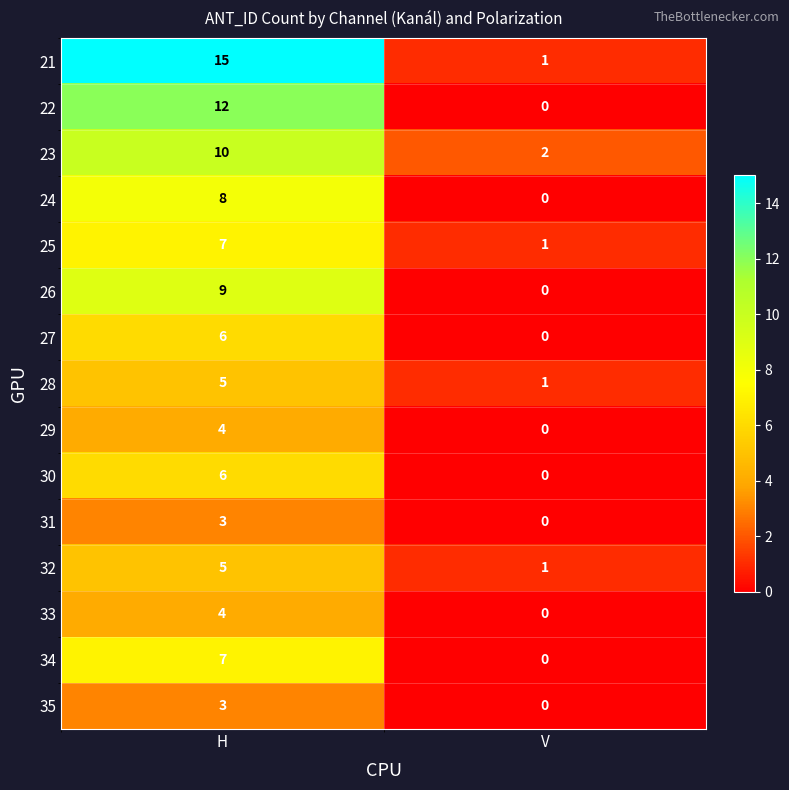

Reading left to right, extract all data points from this chart.

21: H=15	V=1
22: H=12	V=0
23: H=10	V=2
24: H=8	V=0
25: H=7	V=1
26: H=9	V=0
27: H=6	V=0
28: H=5	V=1
29: H=4	V=0
30: H=6	V=0
31: H=3	V=0
32: H=5	V=1
33: H=4	V=0
34: H=7	V=0
35: H=3	V=0